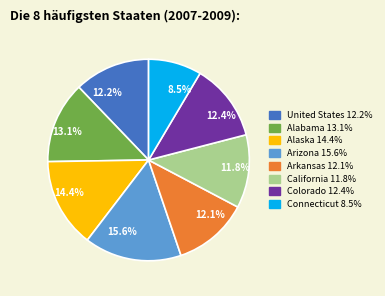

Approximately how many times larger is the value at 11.8% compared to 8.5%?

1.4